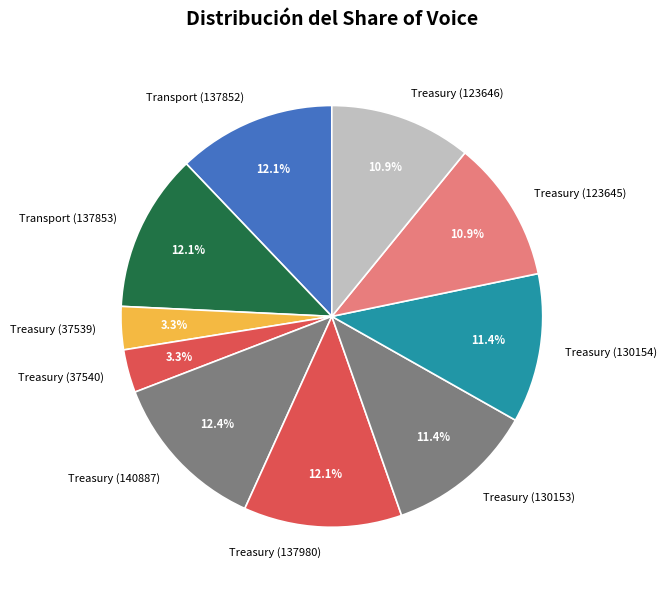

How many segments does this pie chart have?

10